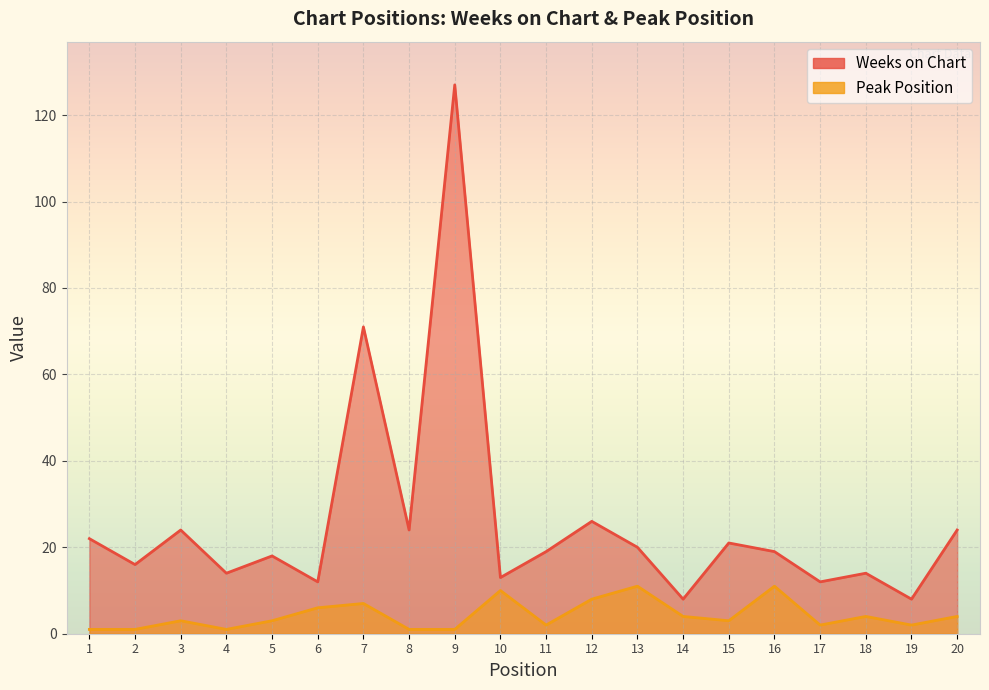

True or false: Weeks on Chart and Peak Position intersect in this chart.

False